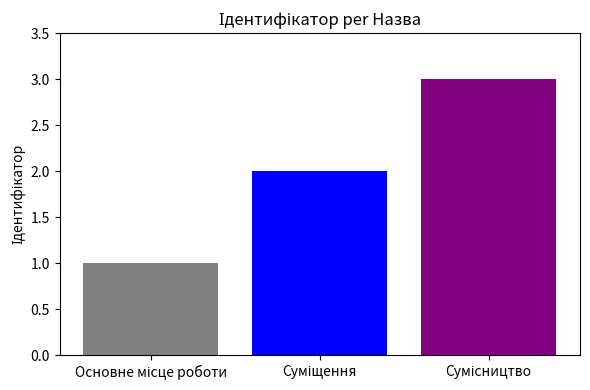

What is the sum of all values?

6